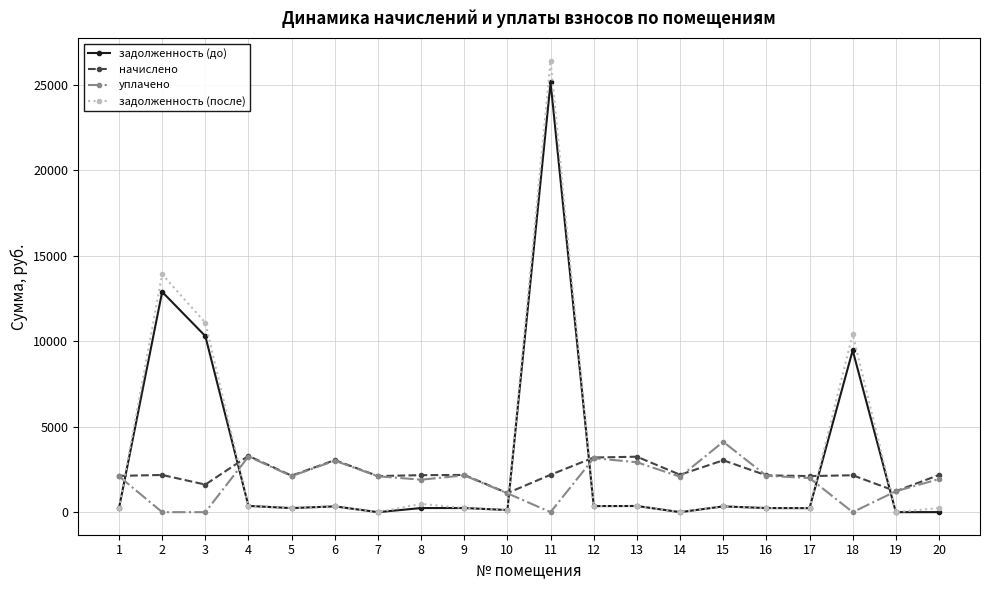

At how many categories does at least one series exceed 9609?

4